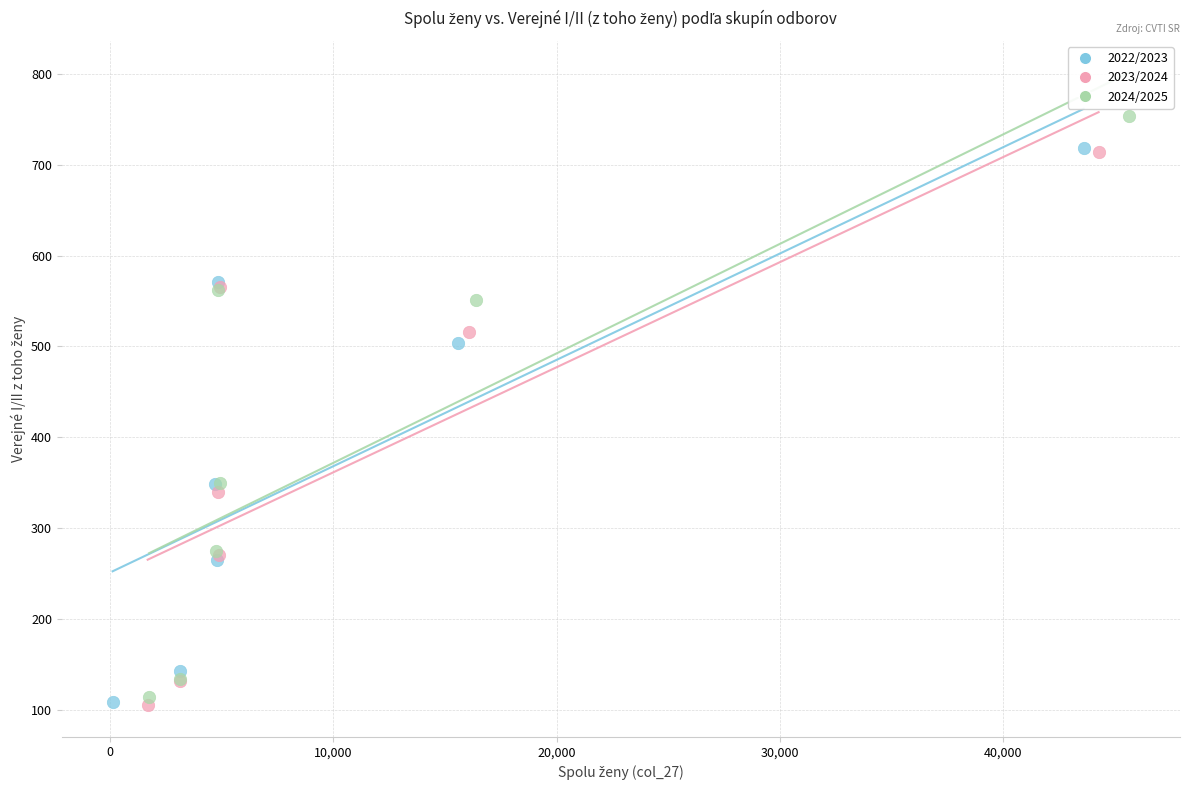

Which series contains the highest Y value?

2024/2025